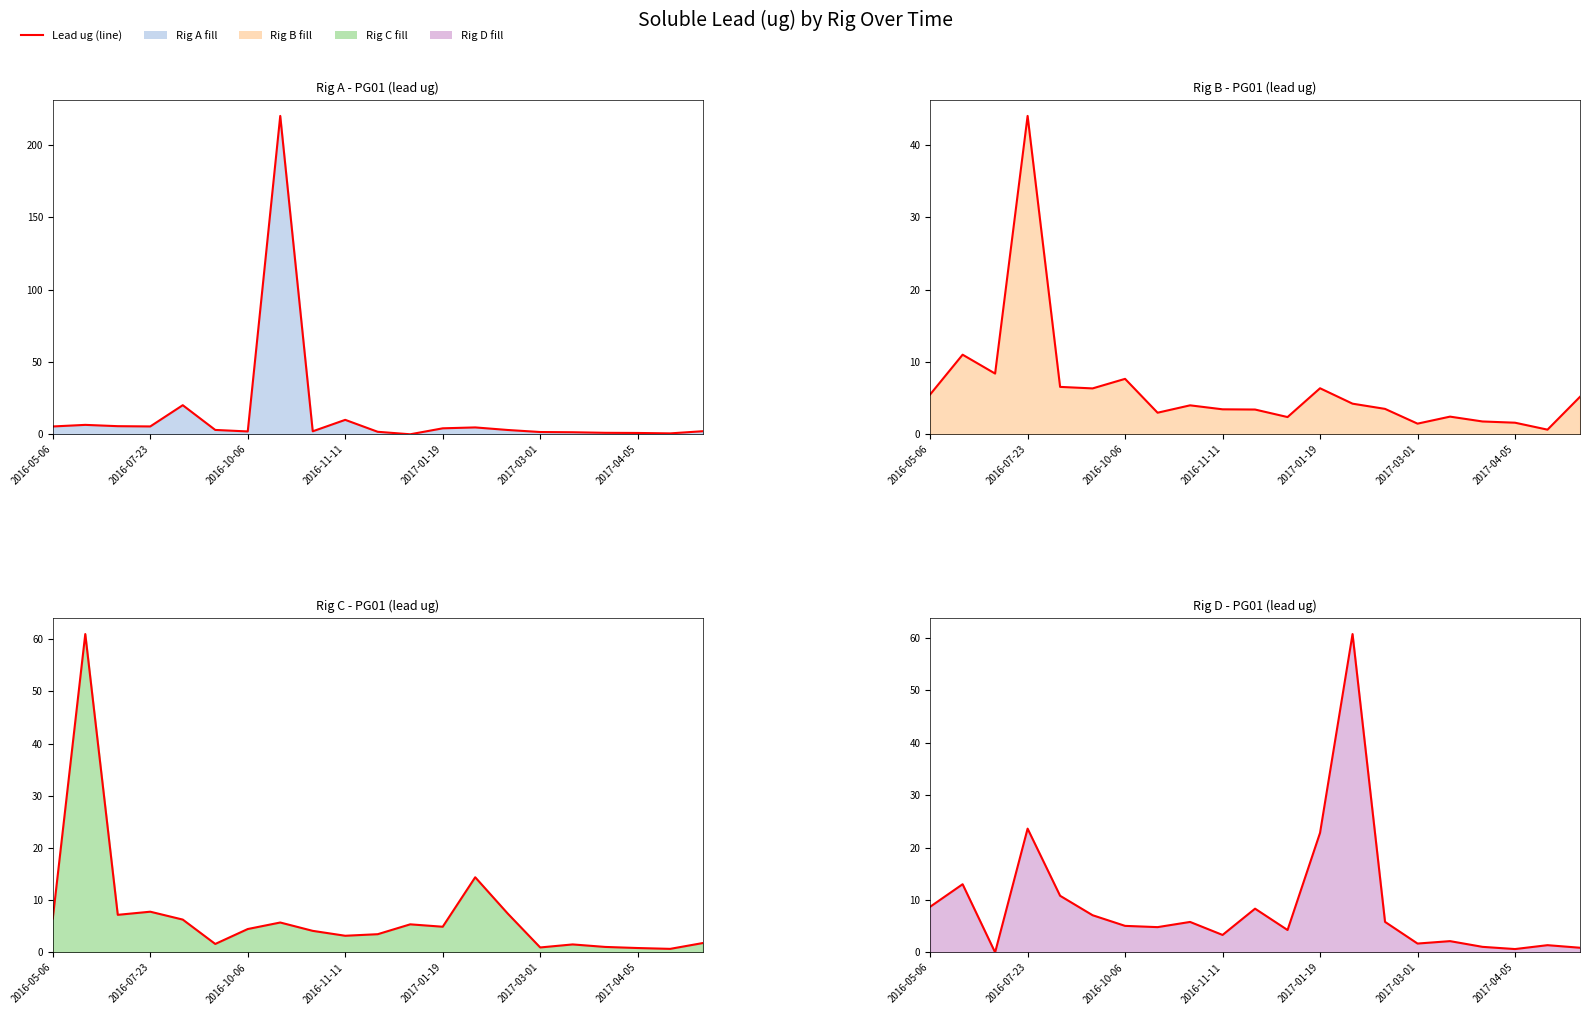

How many values exceed 5?

11